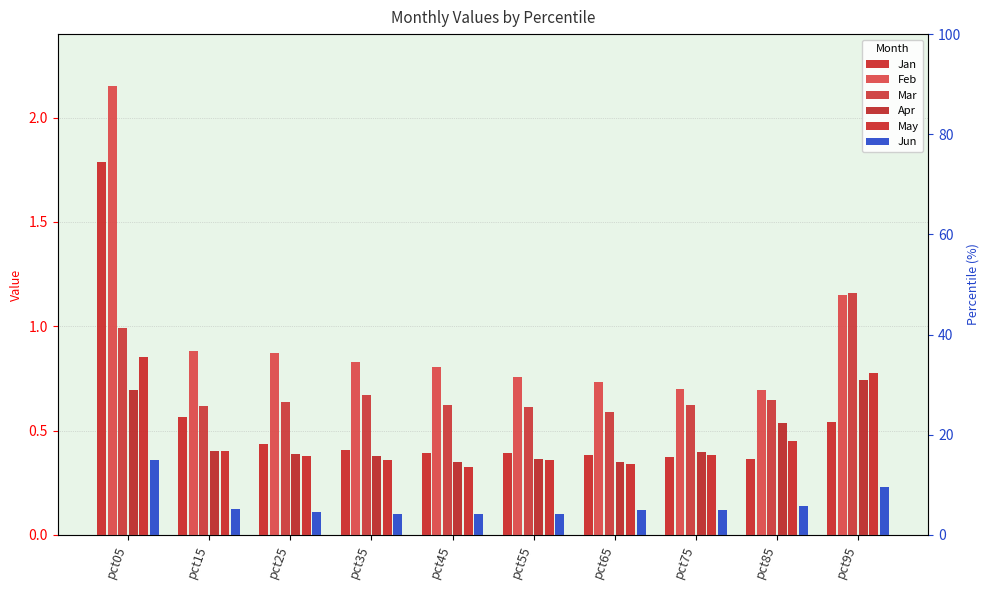

Does the chart contain stacked bars?

No